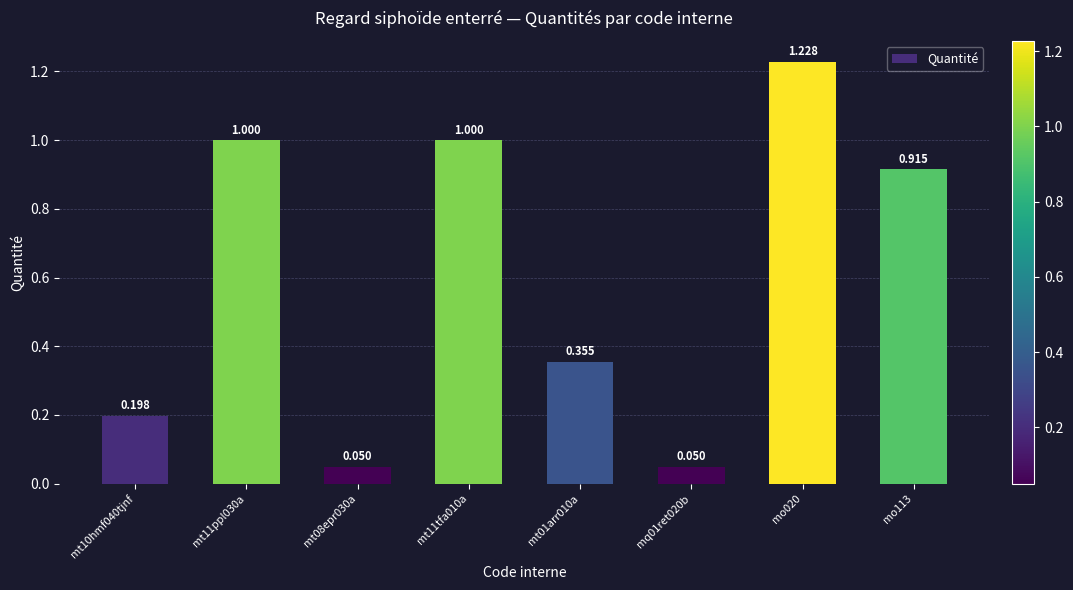

Is it true that the value at mo020 is 0.4?

False